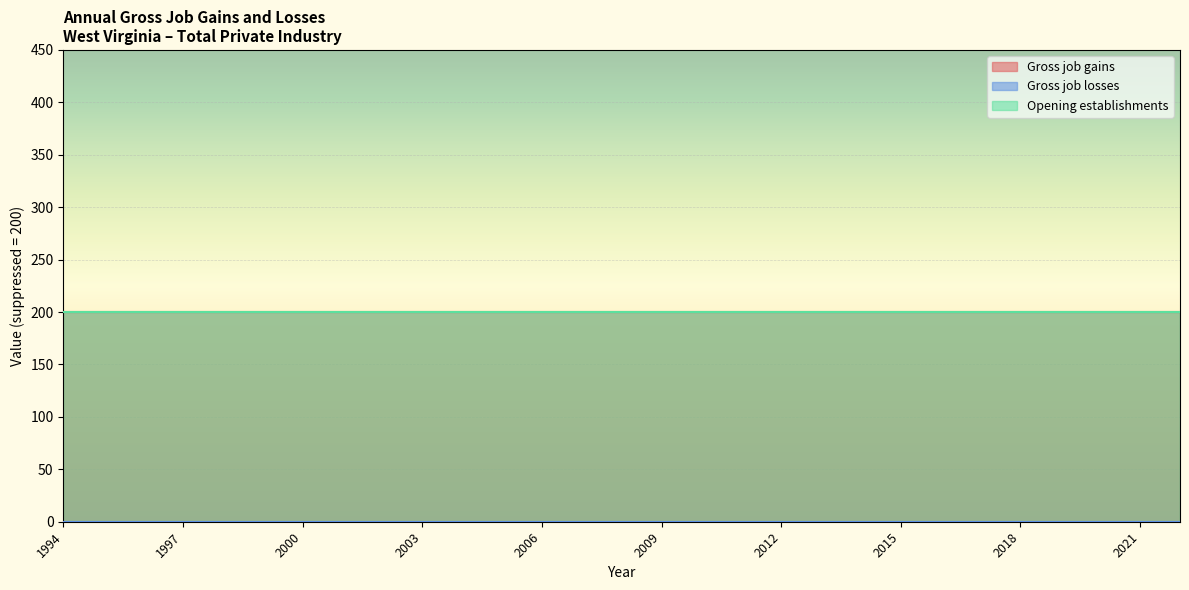

The Opening establishments series shows 108 at 2021. True or false?

False